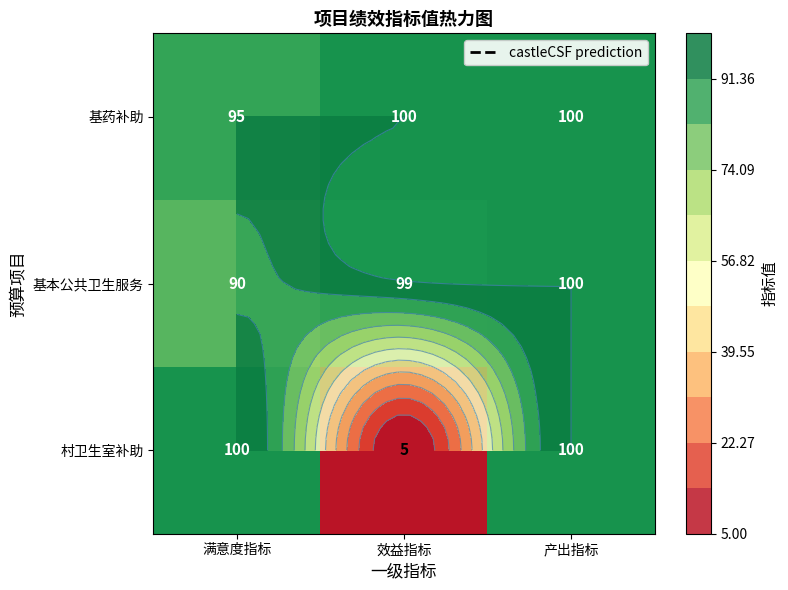

At how many categories does at least one series exceed 70?

3